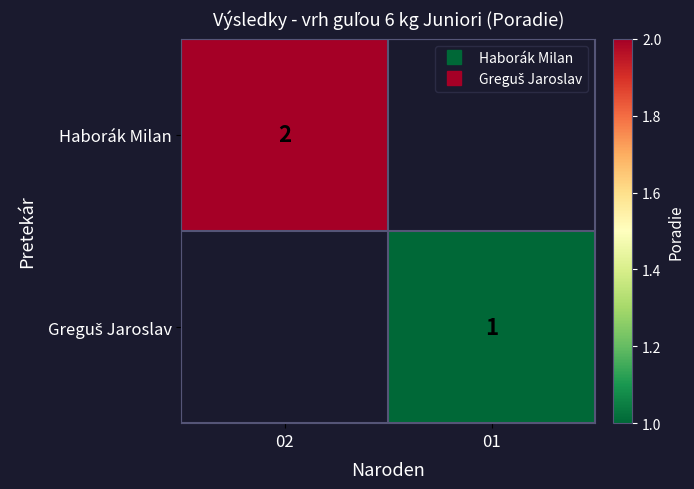

At which category does the chart reach its peak across all series?

02